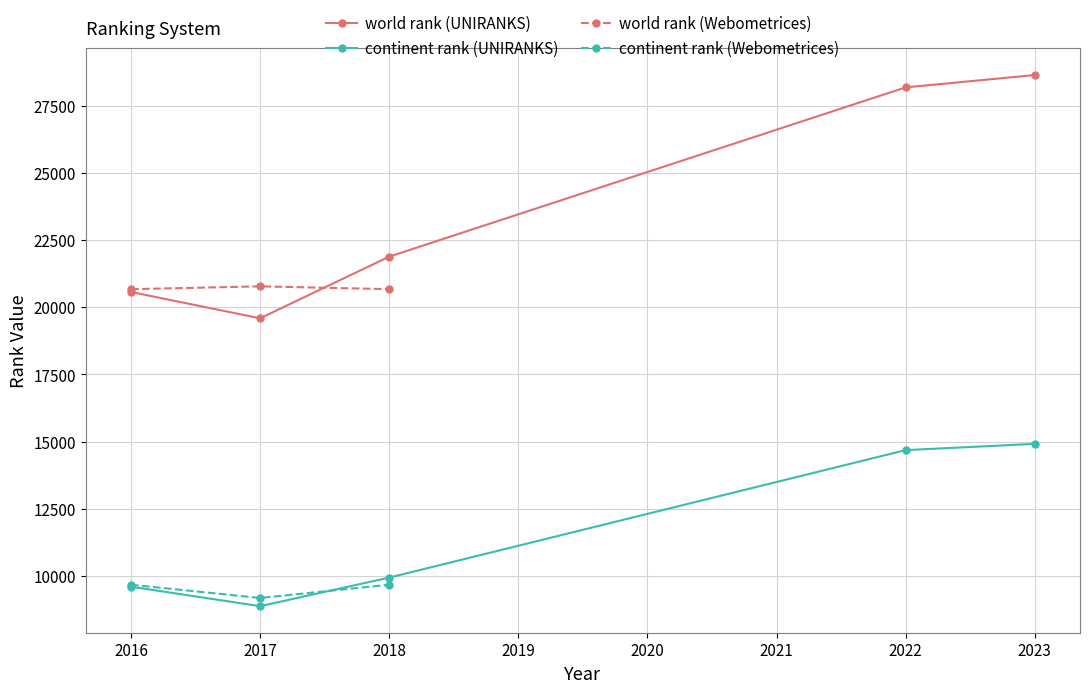

Which series has the largest range (max minus min)?

world rank